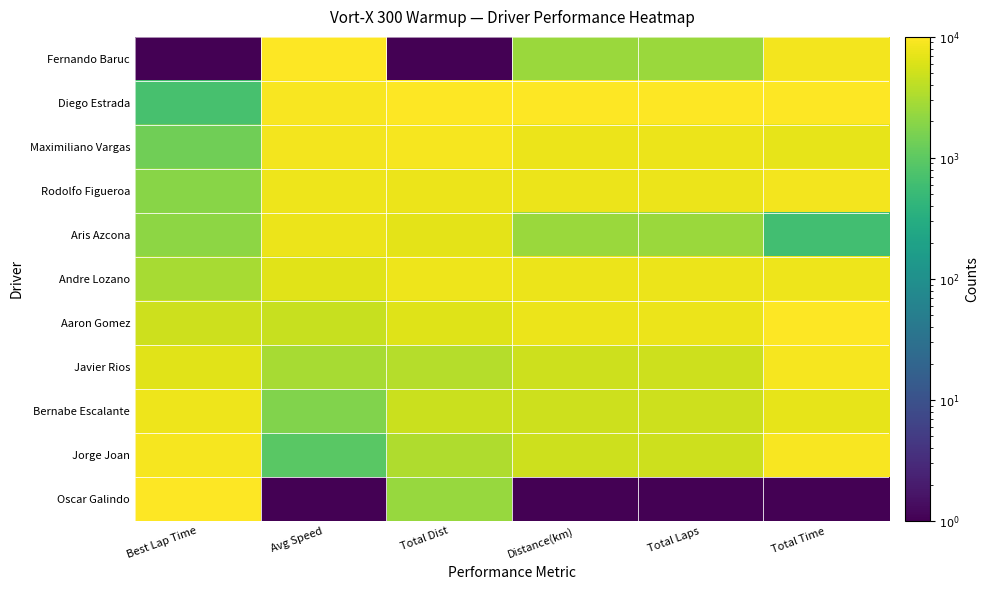

Which category has the lowest value across all series?

Best Lap Time